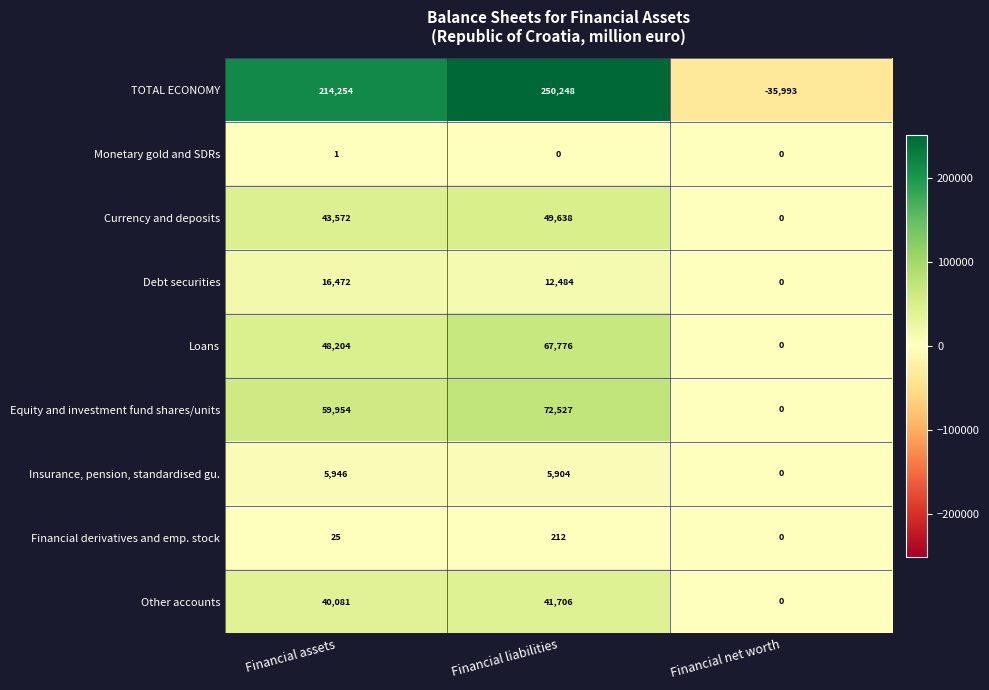

Reading left to right, what are all the values shown in this chart?

TOTAL ECONOMY: 214254	250248	-35993
Monetary gold and SDRs: 1	0	0
Currency and deposits: 43572	49638	0
Debt securities: 16472	12484	0
Loans: 48204	67776	0
Equity and investment fund shares/units: 59954	72527	0
Insurance, pension, standardised gu.: 5946	5904	0
Financial derivatives and emp. stock: 25	212	0
Other accounts: 40081	41706	0